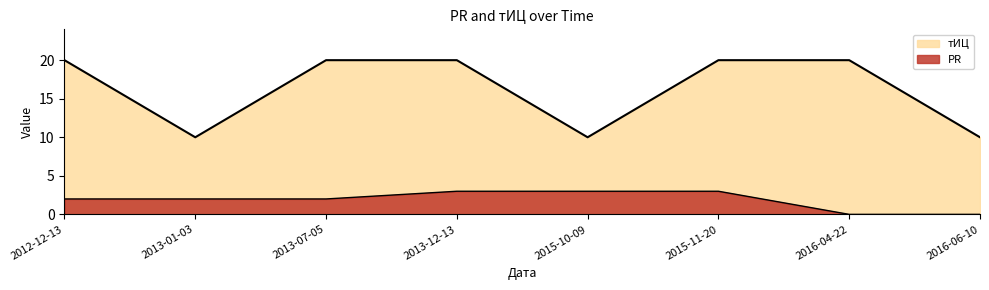

What position from the left is 2012-12-13?

1